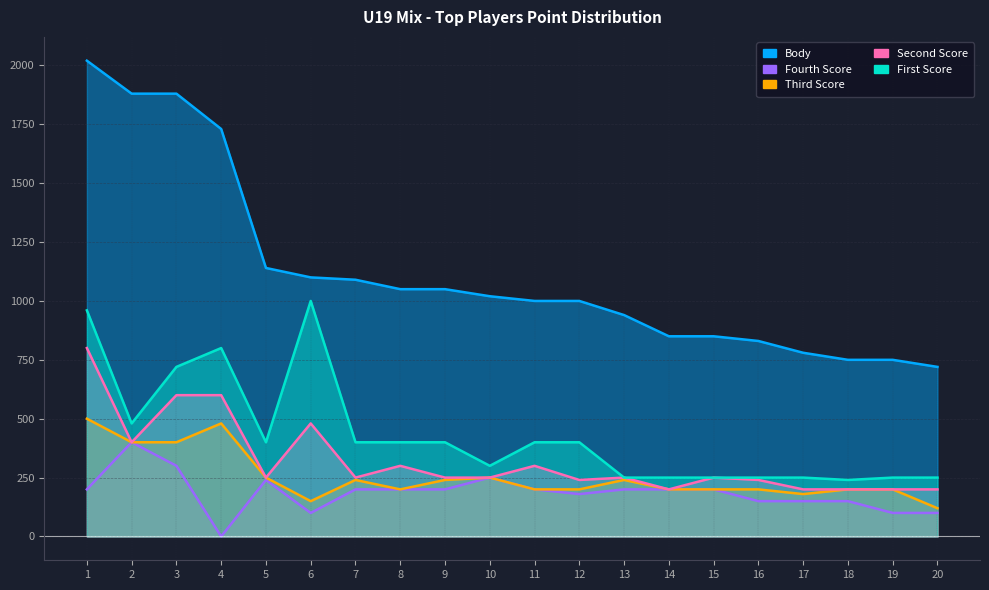

True or false: First Score and Body cross at least once.

False